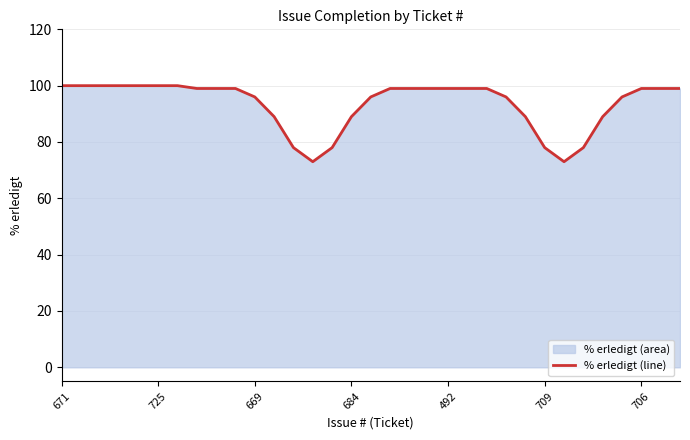

How many values are below 99?

14